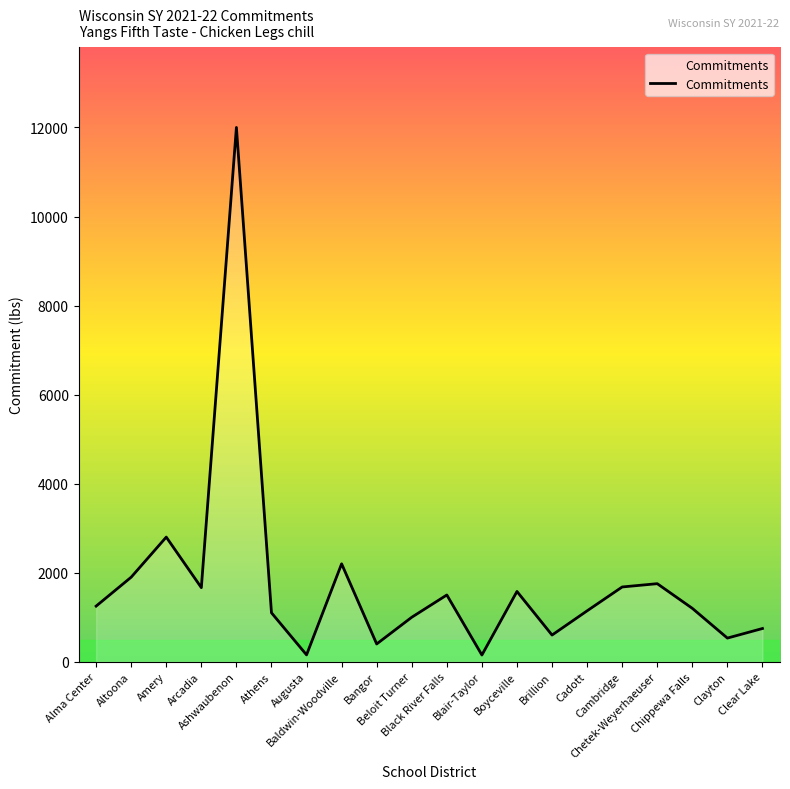

What is the difference between the maximum and minimum values?

11848